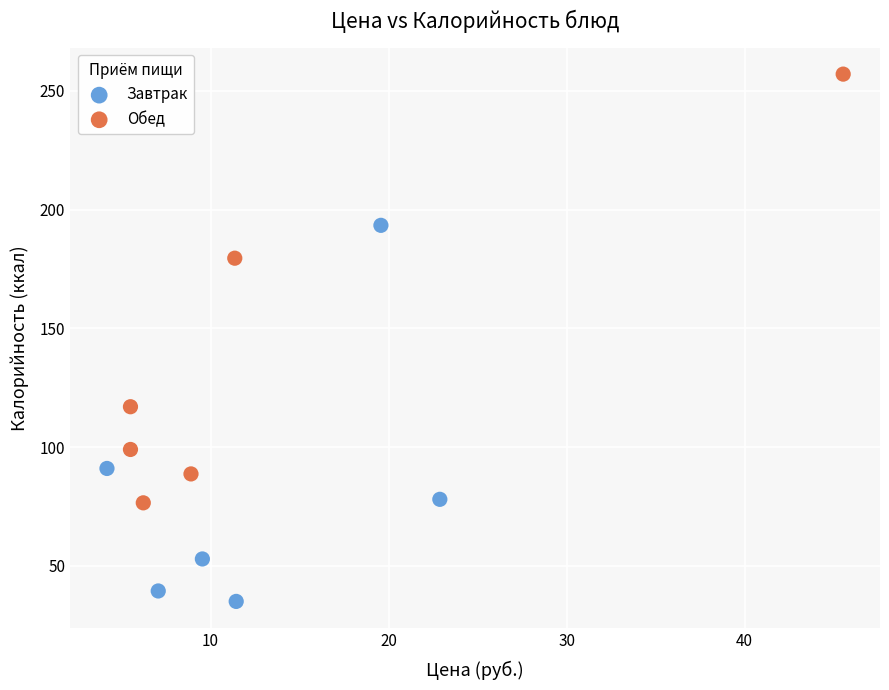

Which series reaches the maximum Y coordinate?

Обед